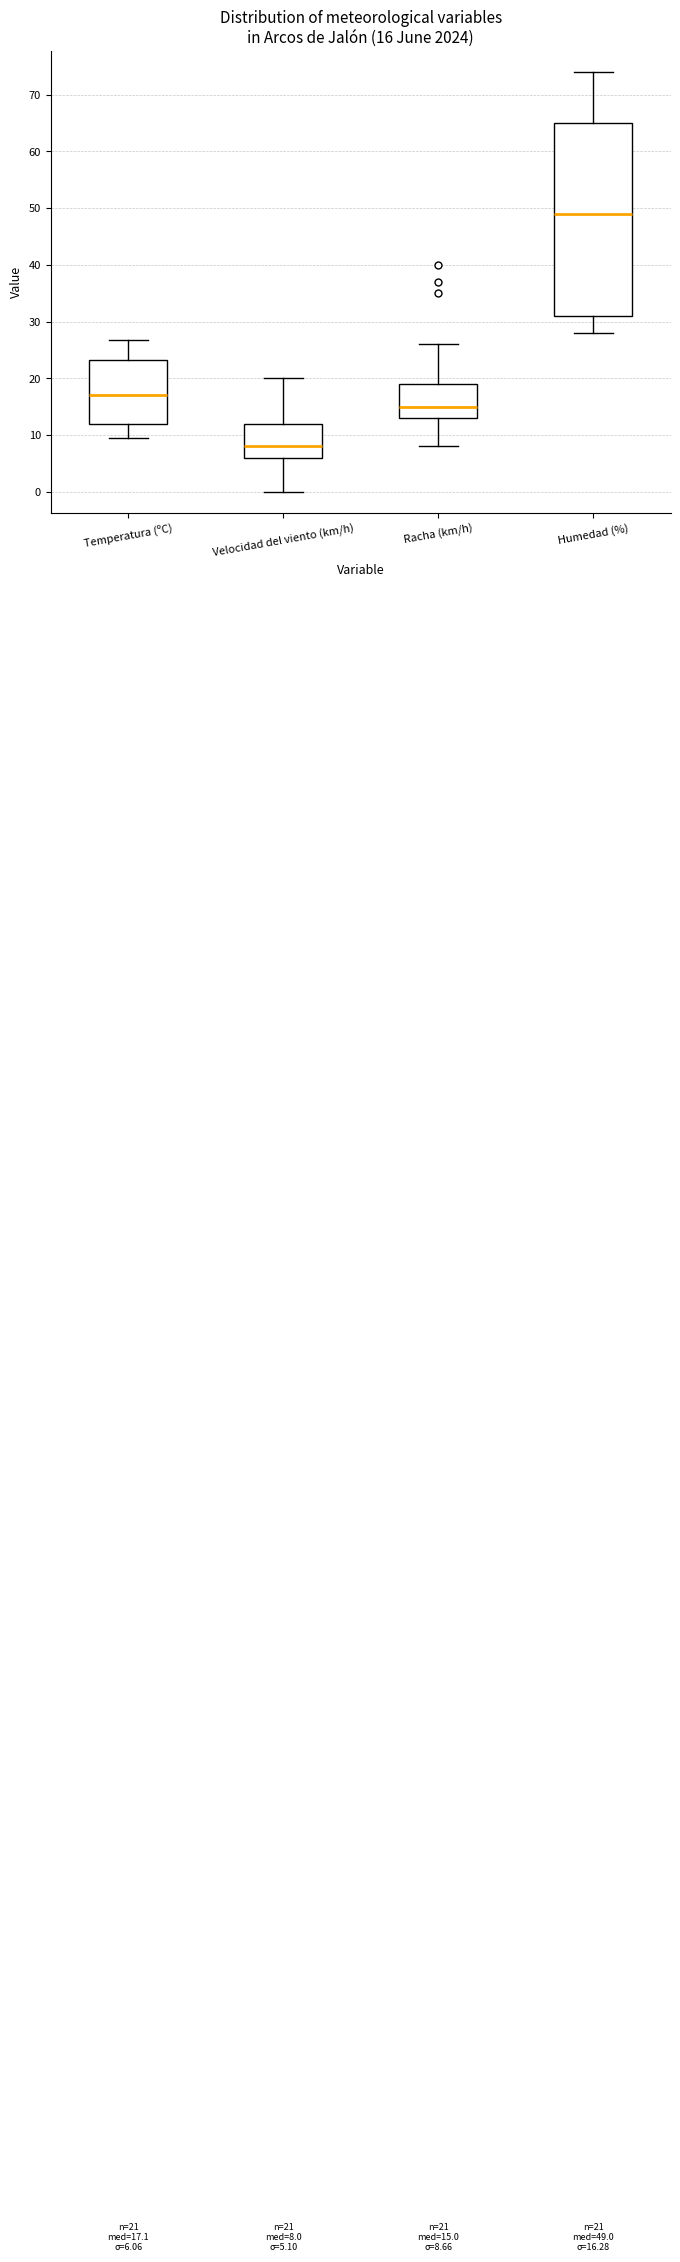

Which box's median line is the highest?

Humedad (%)